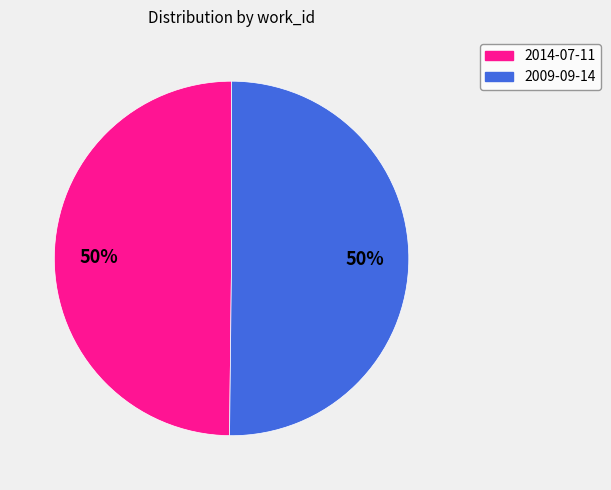

Do 2014-07-11 and 2009-09-14 together represent more than half of the pie?

Yes